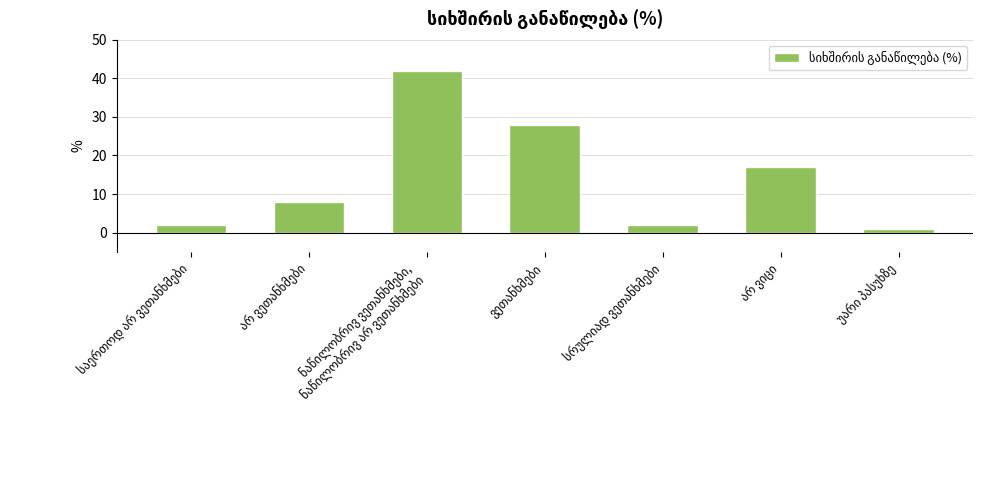

What is the value of the 5th bar from the left?

2